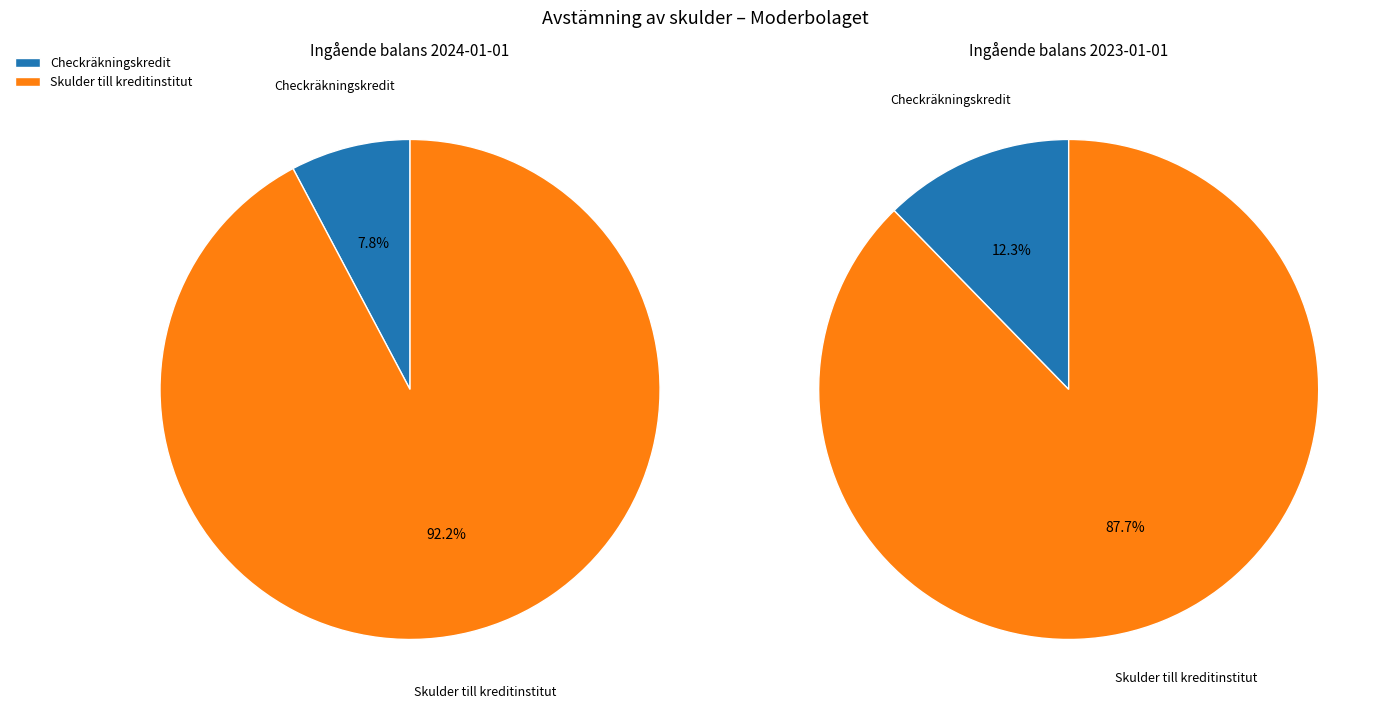

What is the smallest slice in the pie chart?

Checkräkningskredit